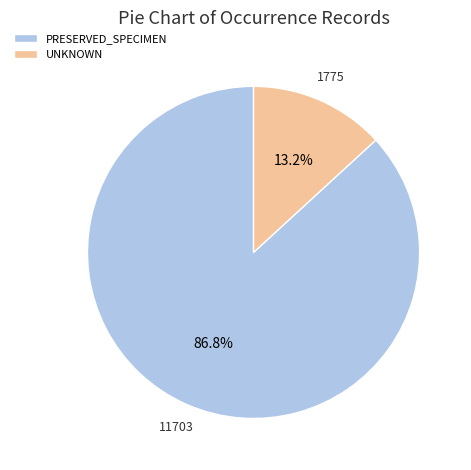

What percentage is the PRESERVED_SPECIMEN slice, to the nearest percent?

87%